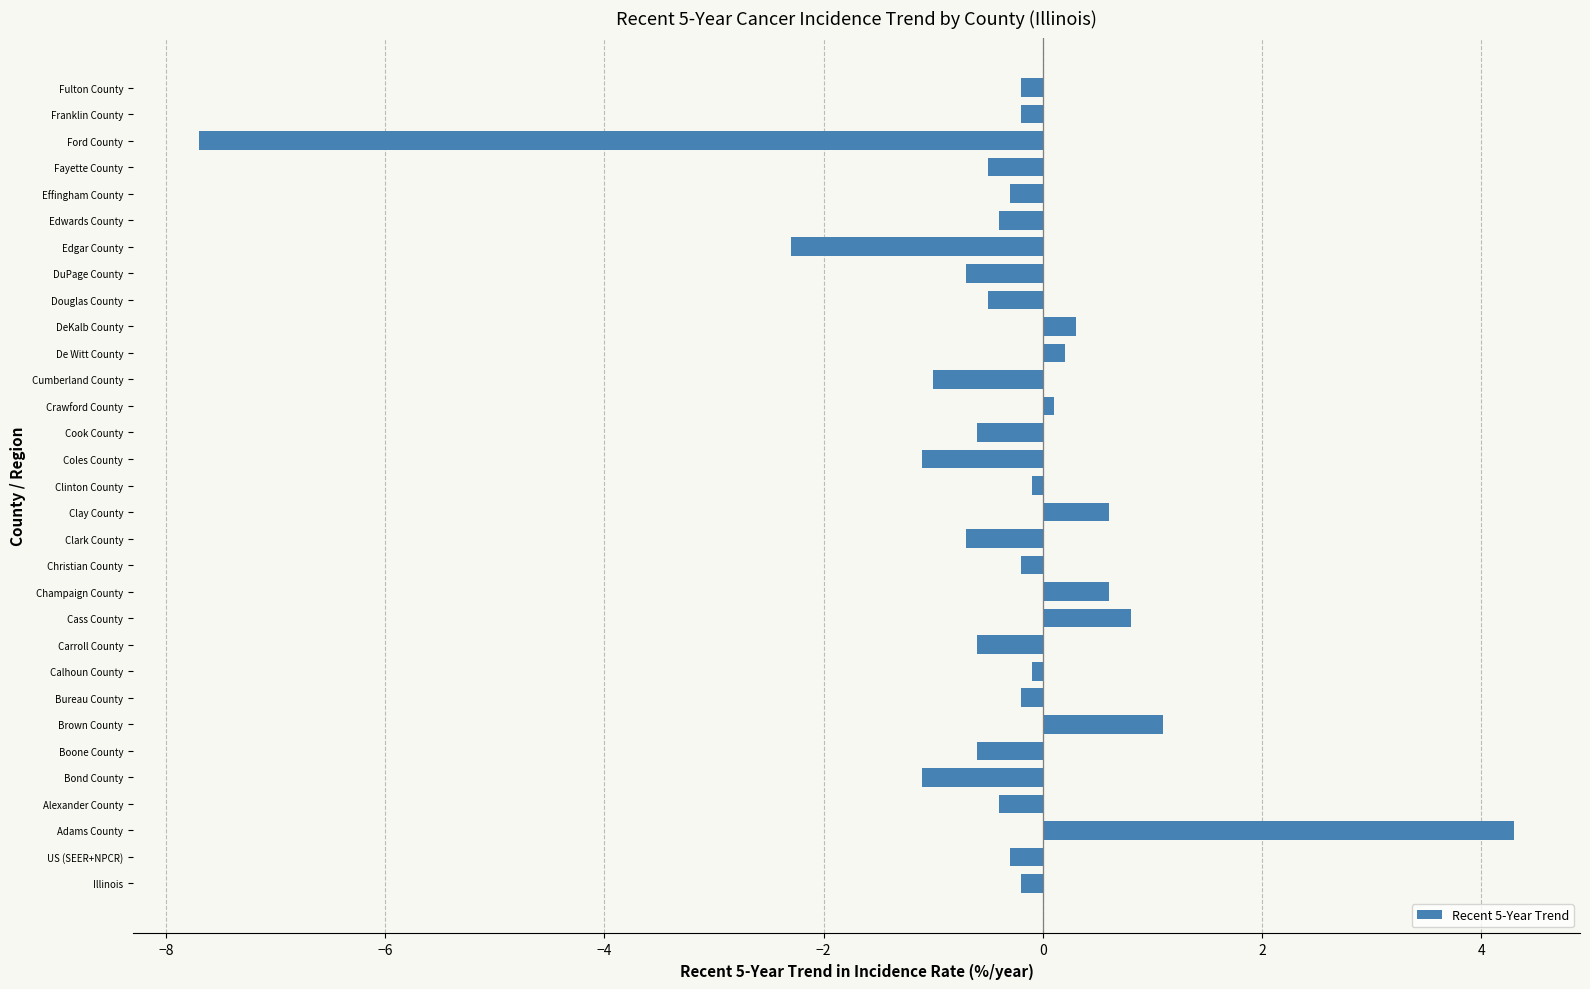

Between Edgar County and Crawford County, which is larger?

Crawford County